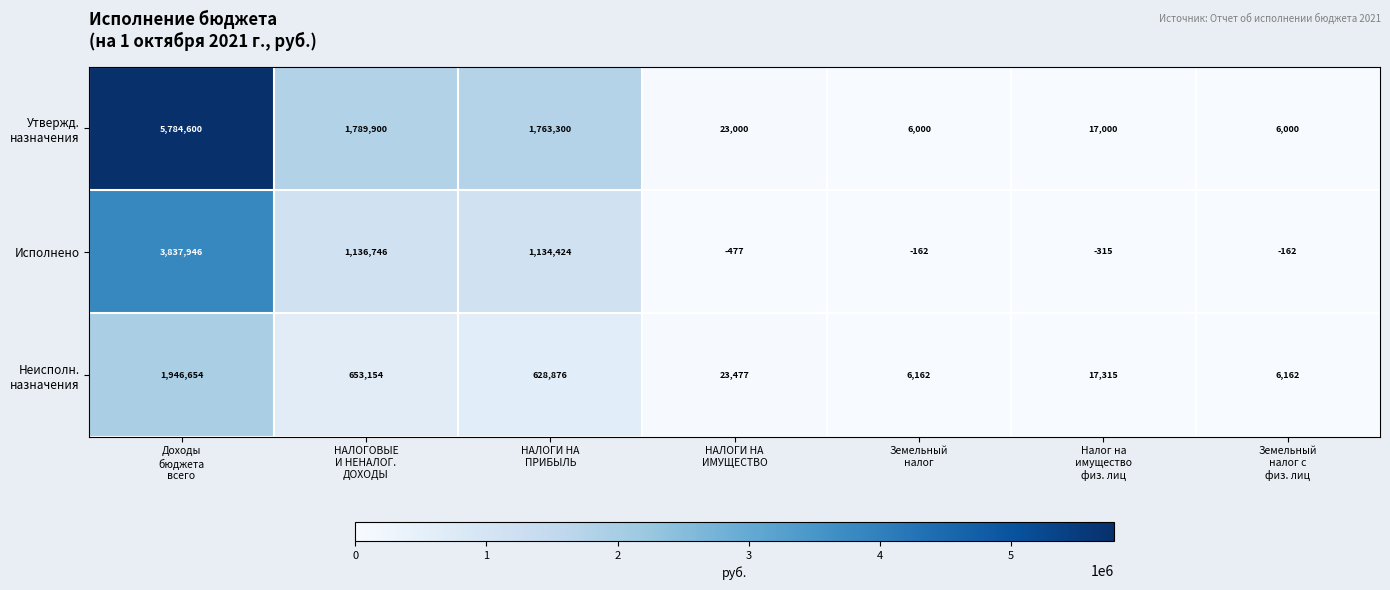

How many data points does each series have?

7